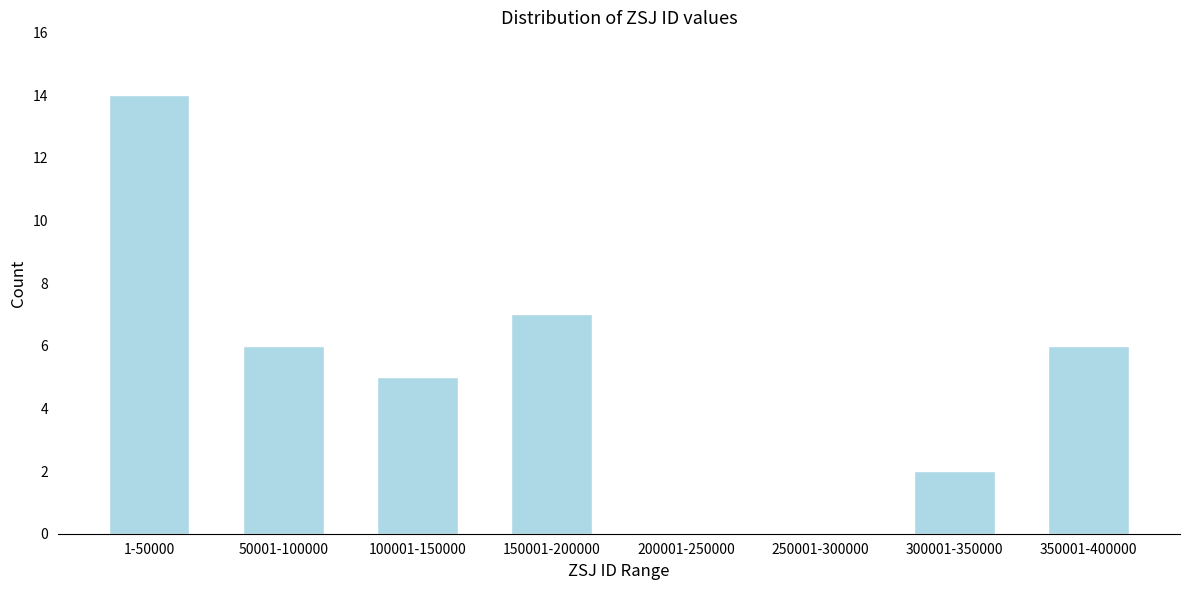

Reading left to right, what are all the values shown in this chart?

1-50000=14	50001-100000=6	100001-150000=5	150001-200000=7	200001-250000=0	250001-300000=0	300001-350000=2	350001-400000=6